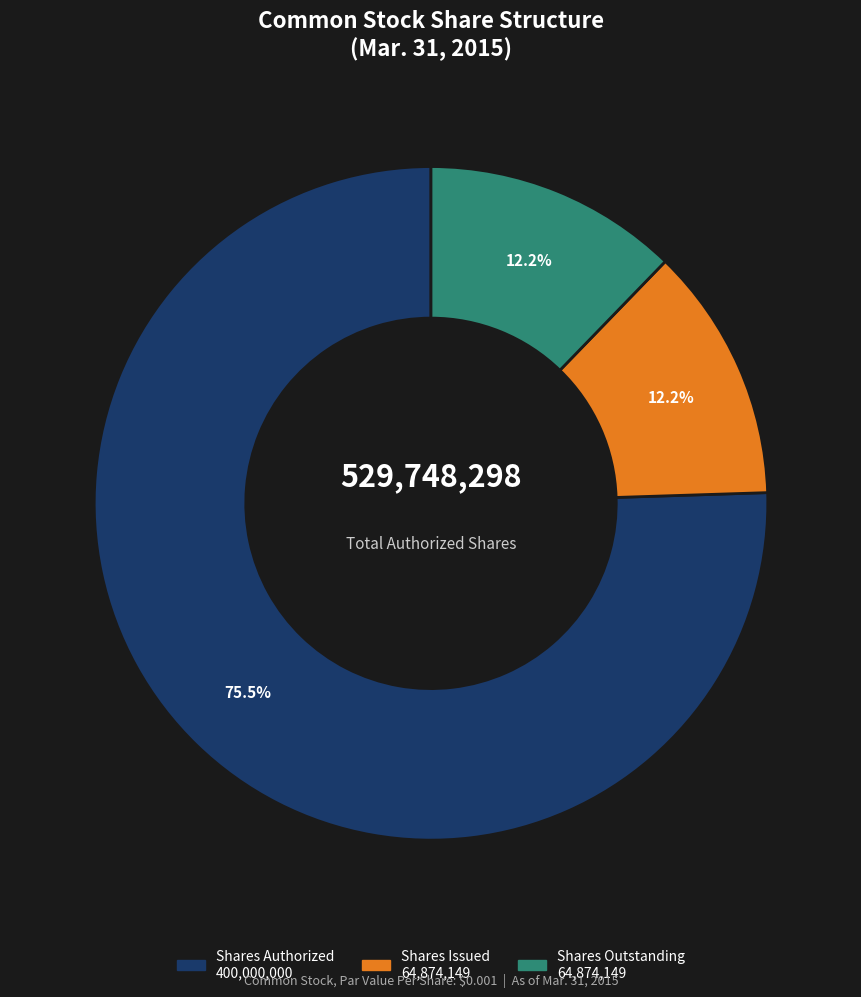

Is there a majority slice in this chart?

Yes